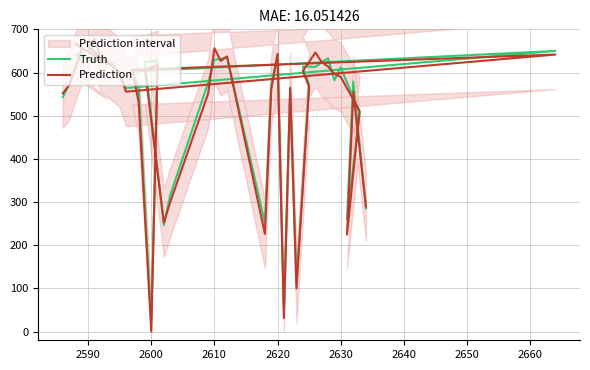

Where is the first local maximum for Prediction?

2610